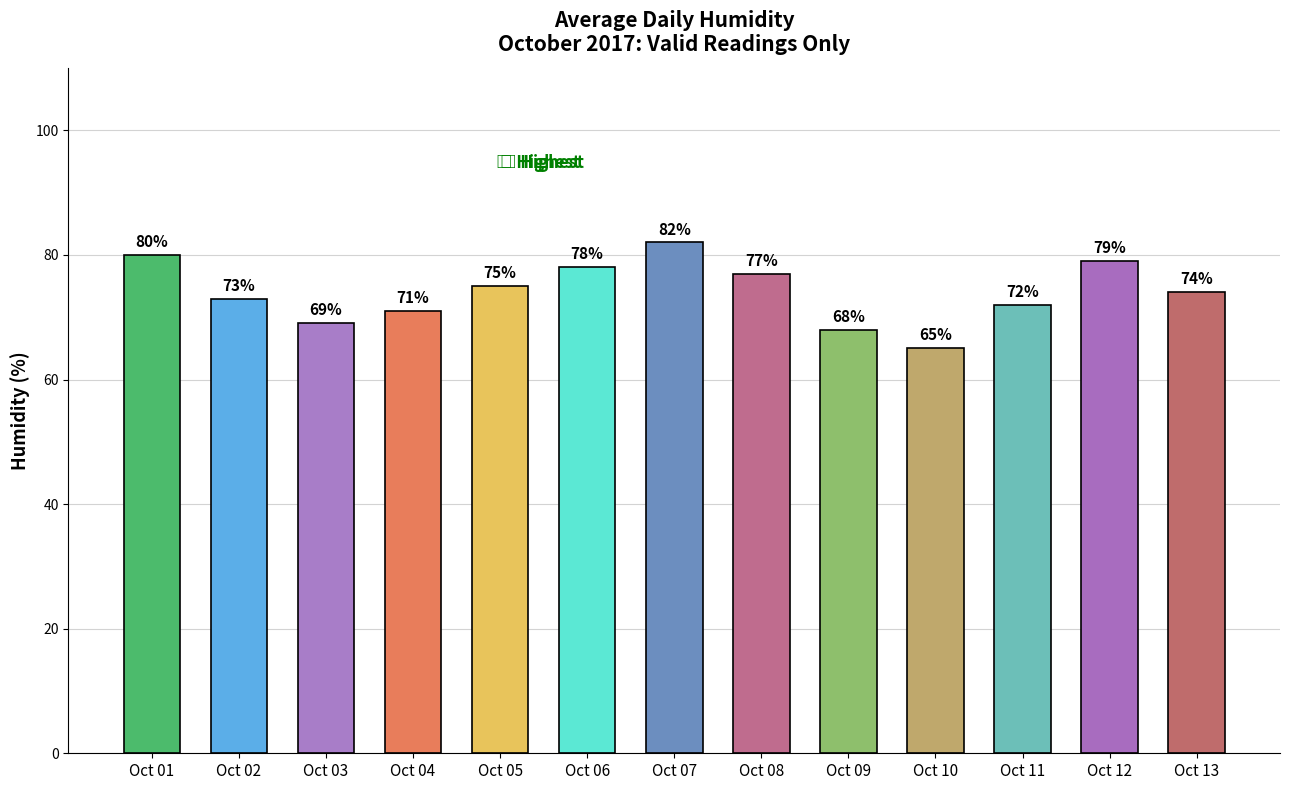

What is the greatest value displayed?

82